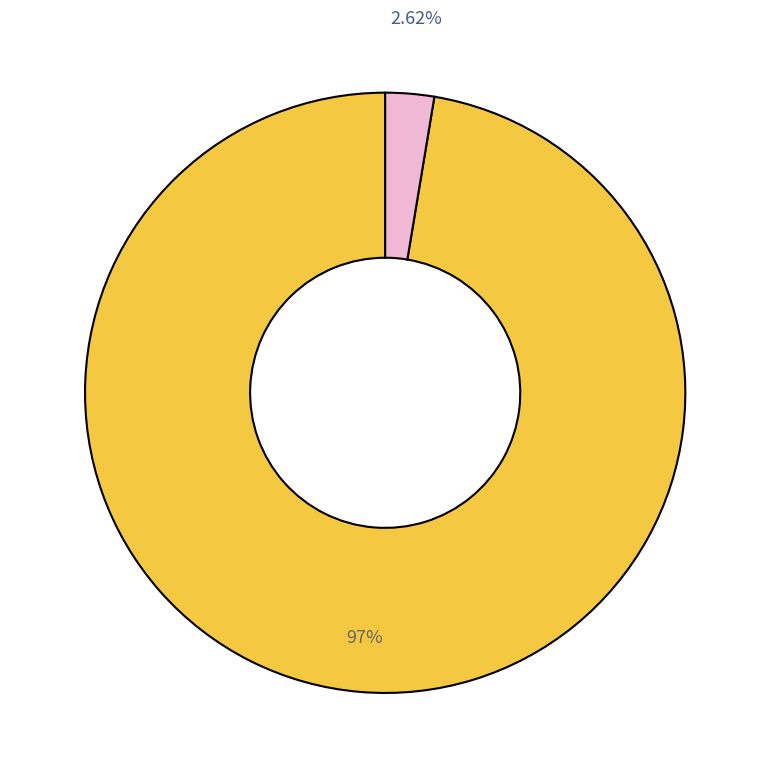

Does any single category account for the majority?

Yes